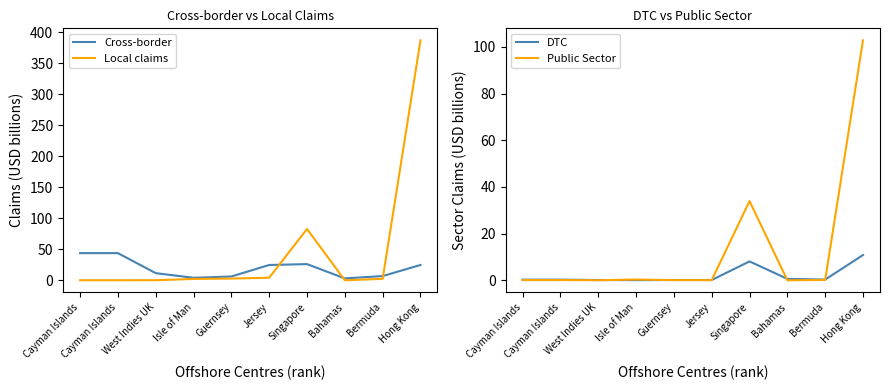

Which category has the highest value in the DTC series?

Hong Kong